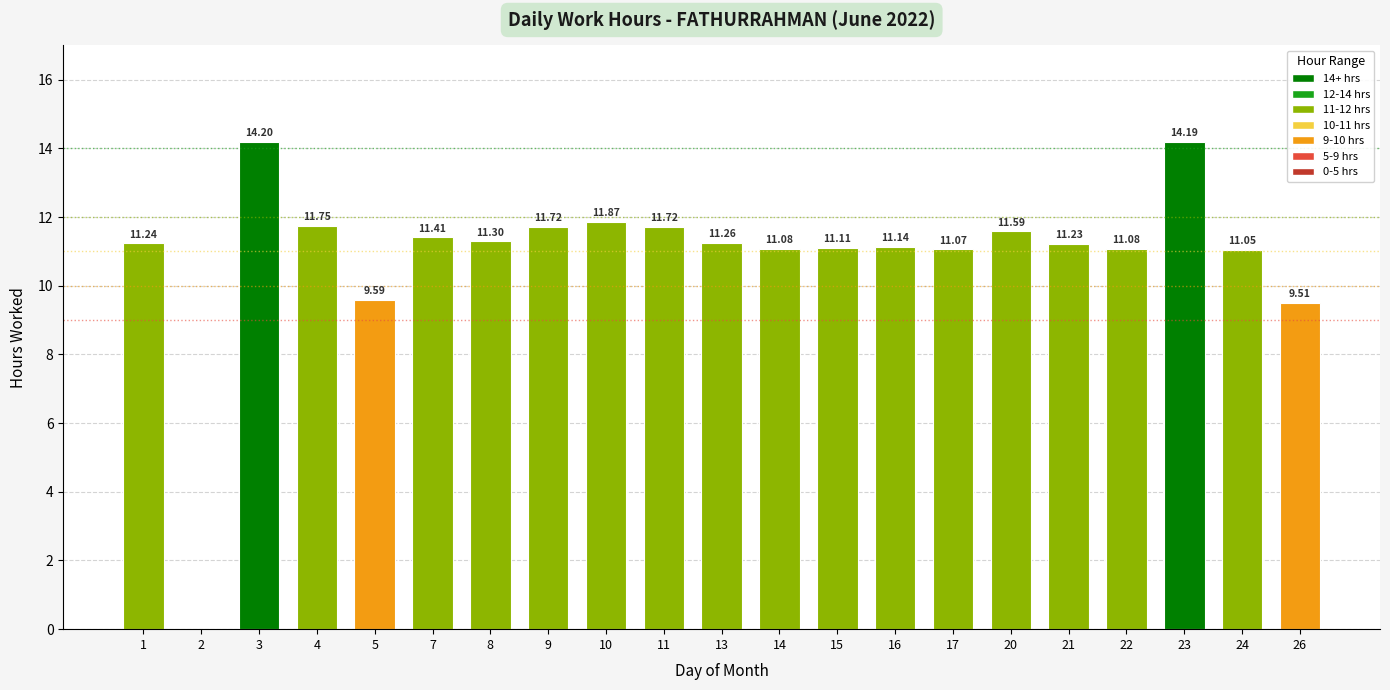

How many series are shown in this chart?

1